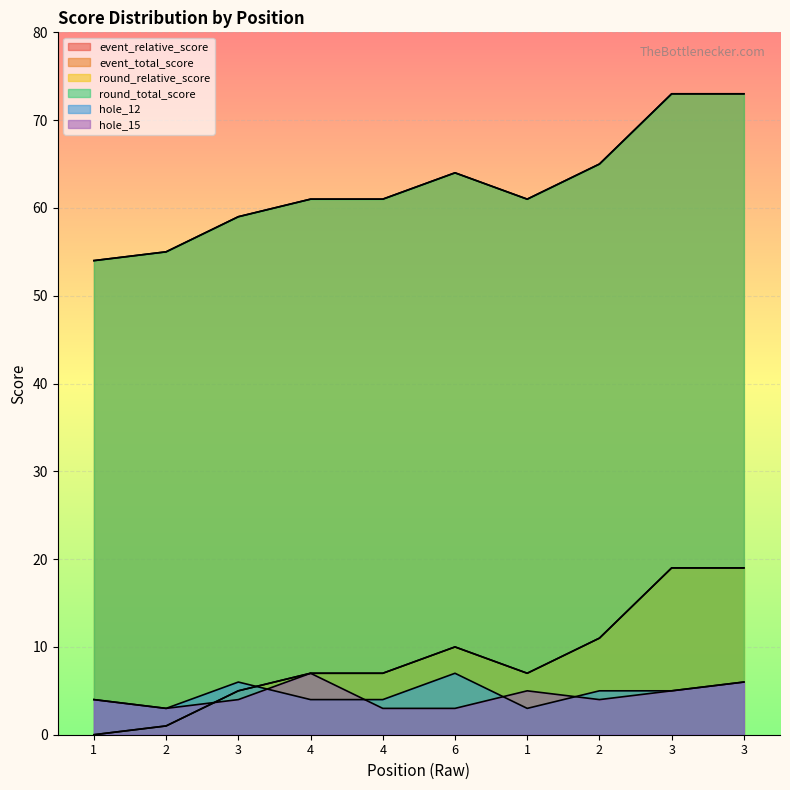

How many values in the round_total_score series exceed 61?

4